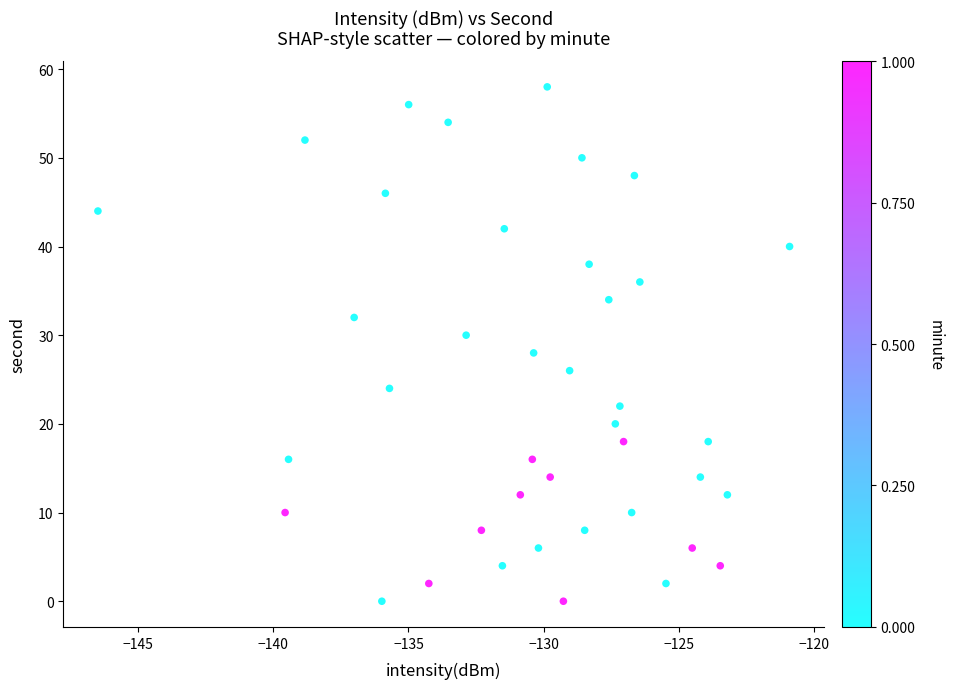

What is the range of Y values (max minus min)?

58